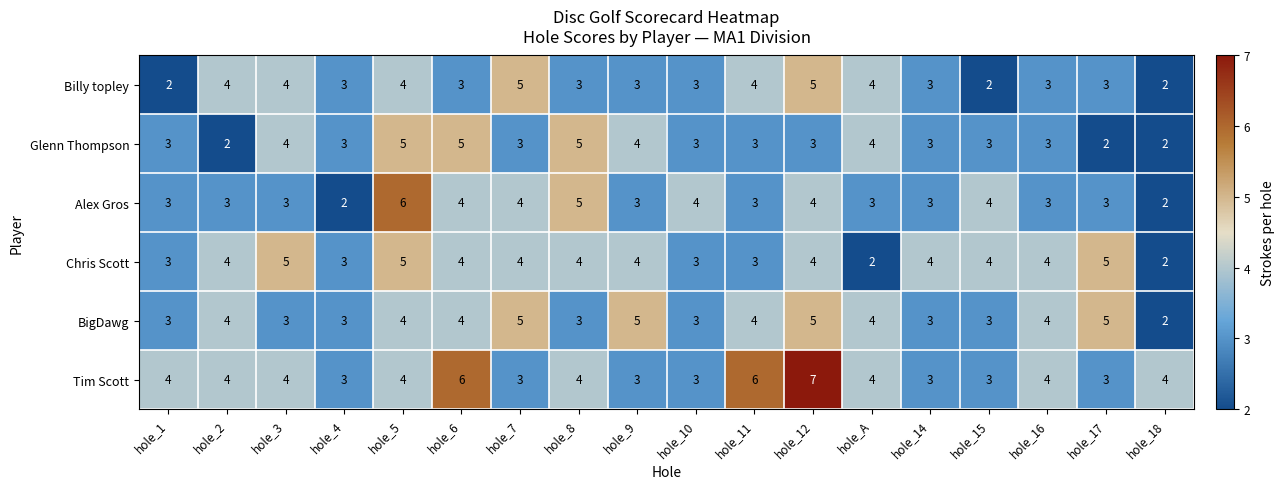

Which series has the largest total across all categories?

Tim Scott